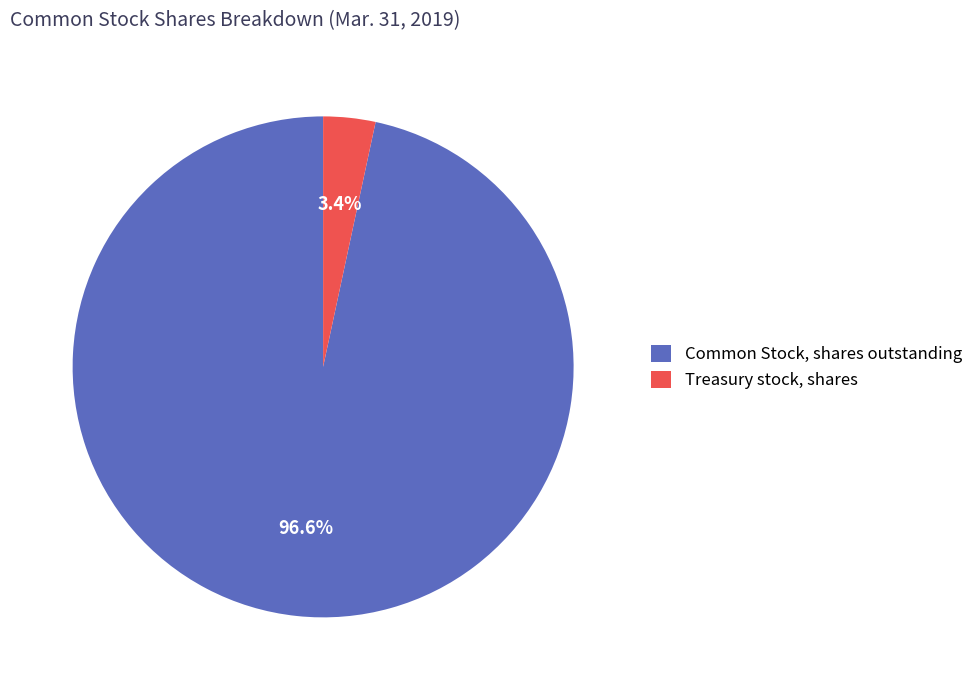

To the nearest percent, what is the difference between the largest and smallest slice percentages?

93%